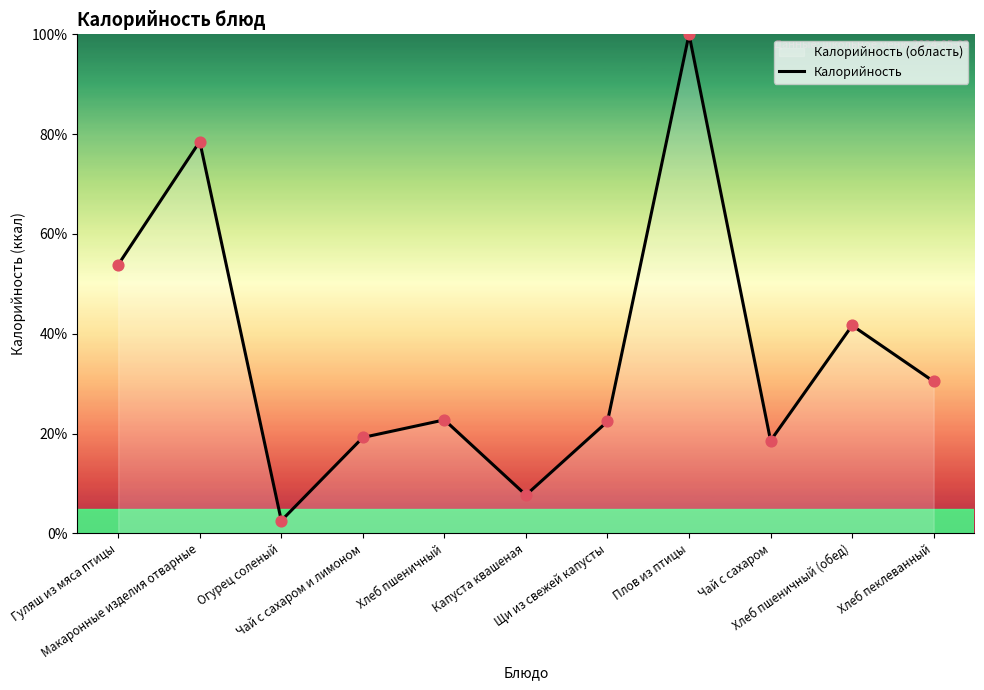

What is the ratio of the value at Гуляш из мяса птицы to the value at Хлеб пеклеванный?

1.8